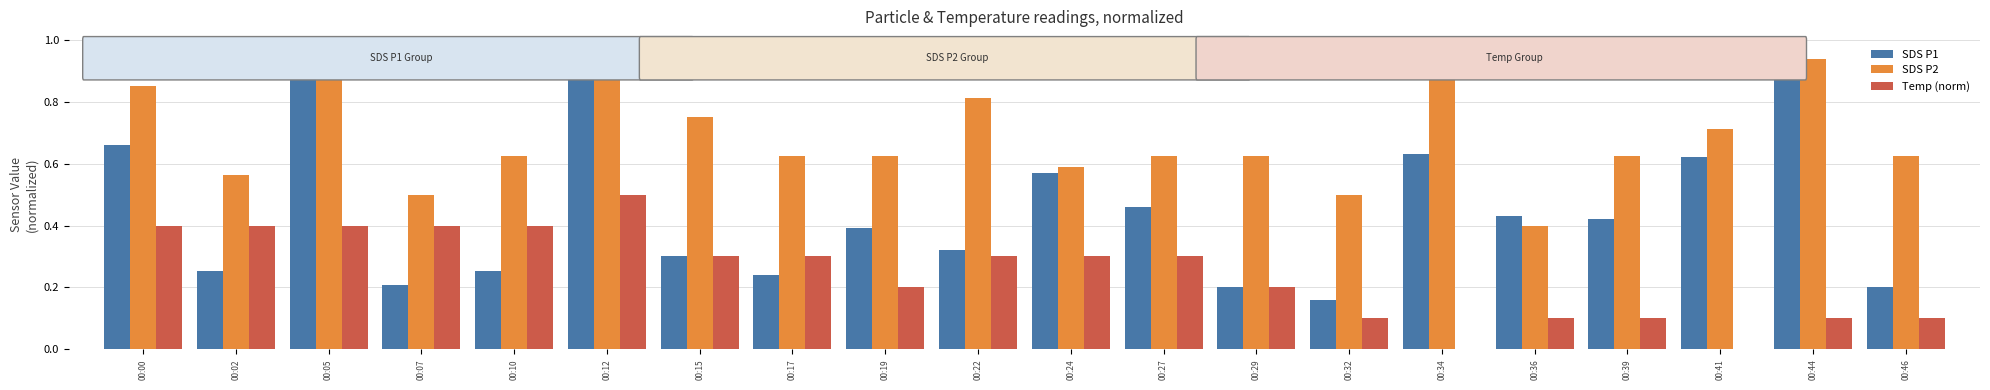

What are all the series names shown in the legend?

SDS P1, SDS P2, Temp (norm)